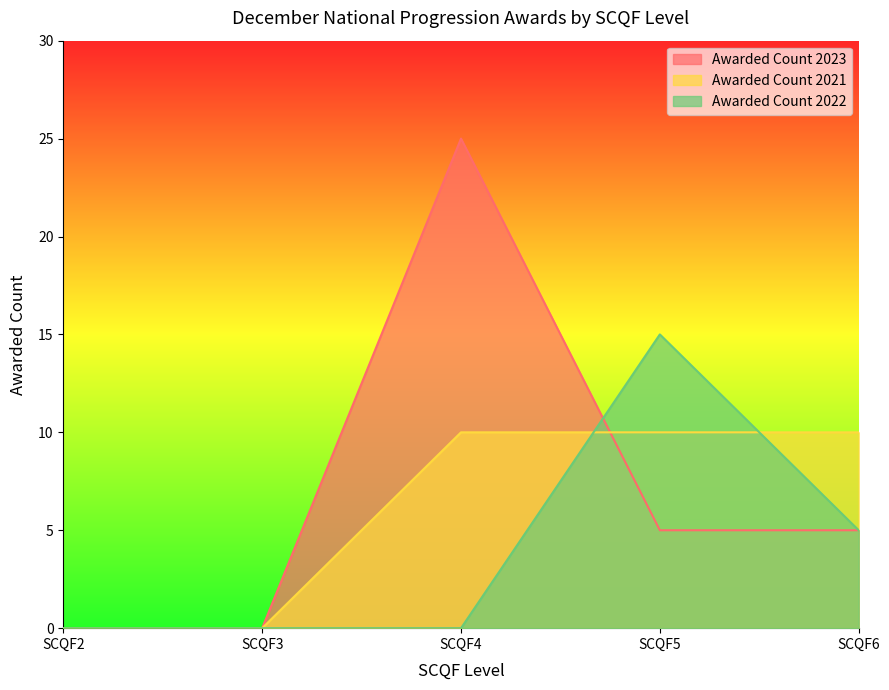

How many values in Awarded Count 2022 are above zero?

2